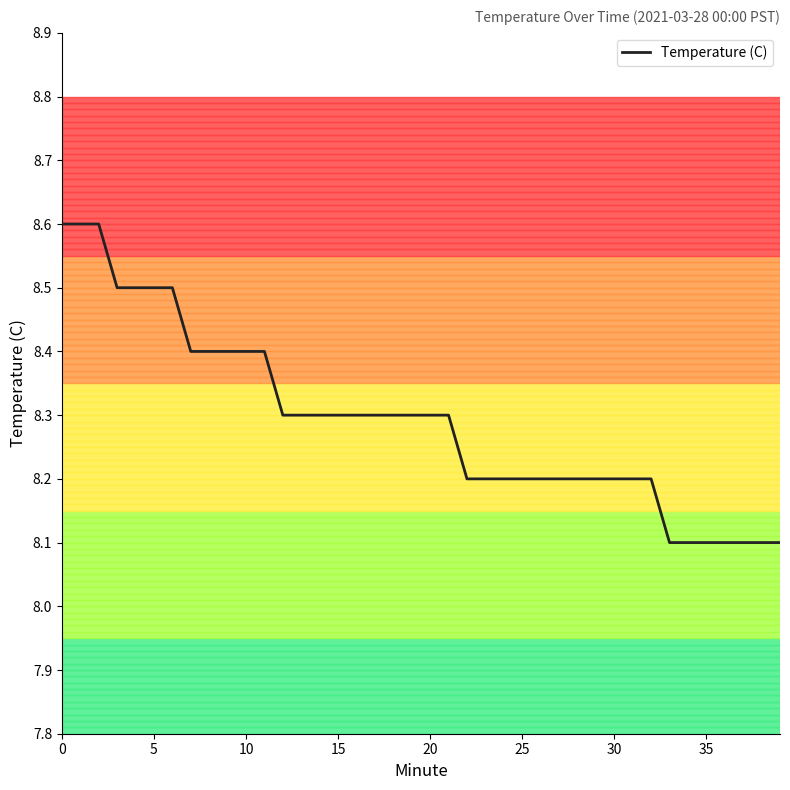

What is the maximum value shown in the chart?

8.6